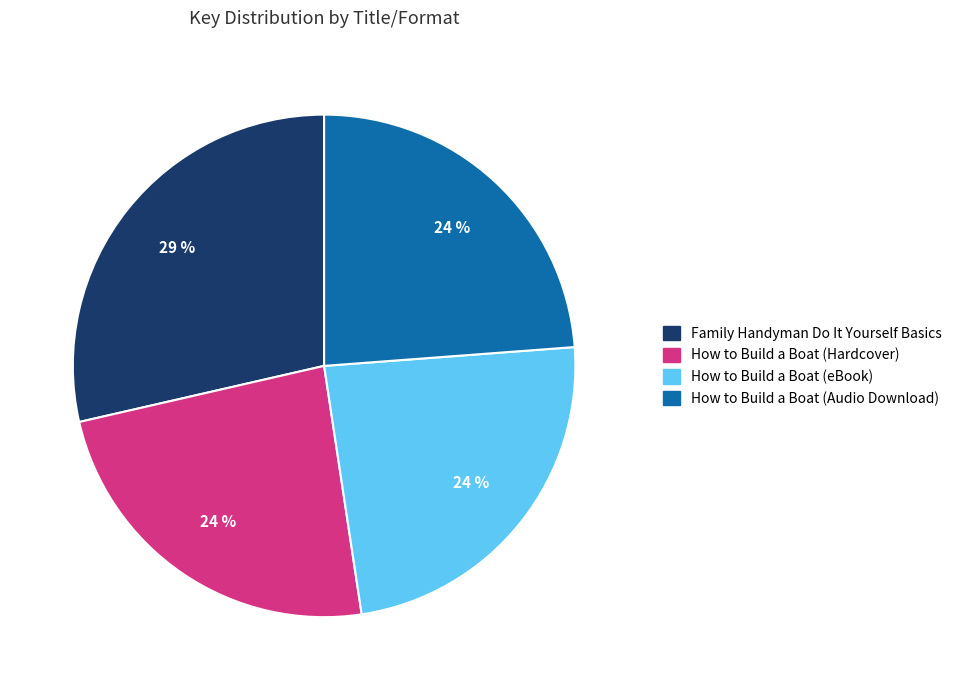

What is the largest slice in the pie chart?

Family Handyman Do It Yourself Basics